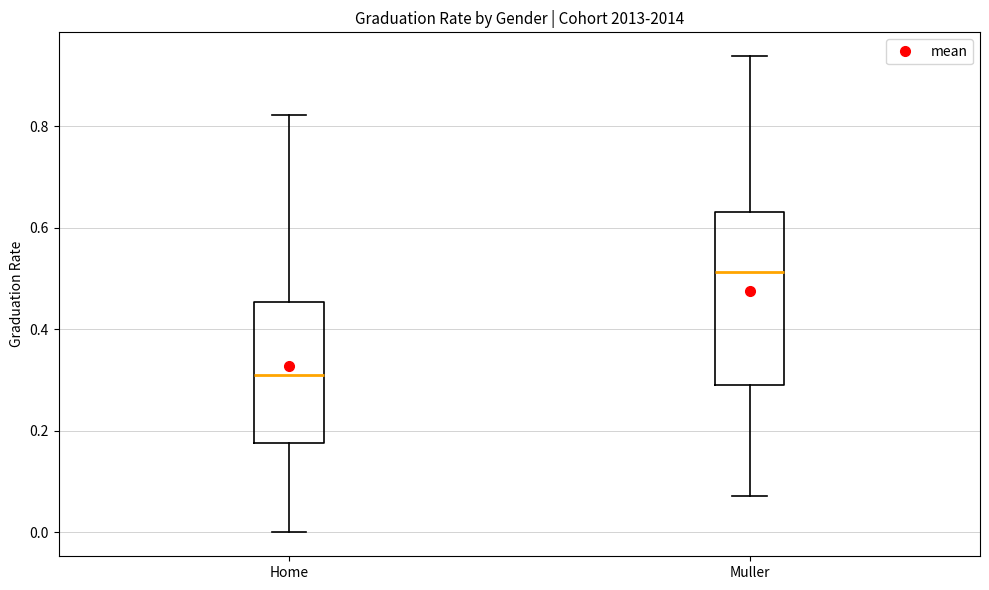

Where does the upper whisker of the box for Muller end on the y-axis? The values are not printed on the chart, so give them approximately, as read against the axis.

0.94